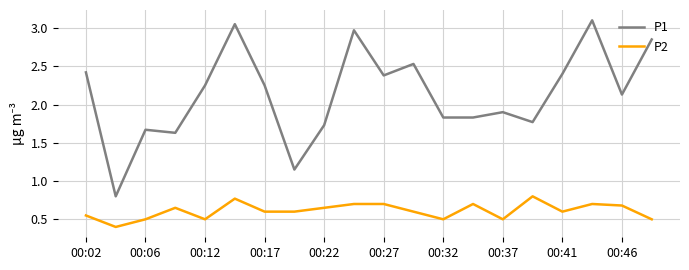

What is the difference between the maximum and minimum values in the P2 series?

0.4